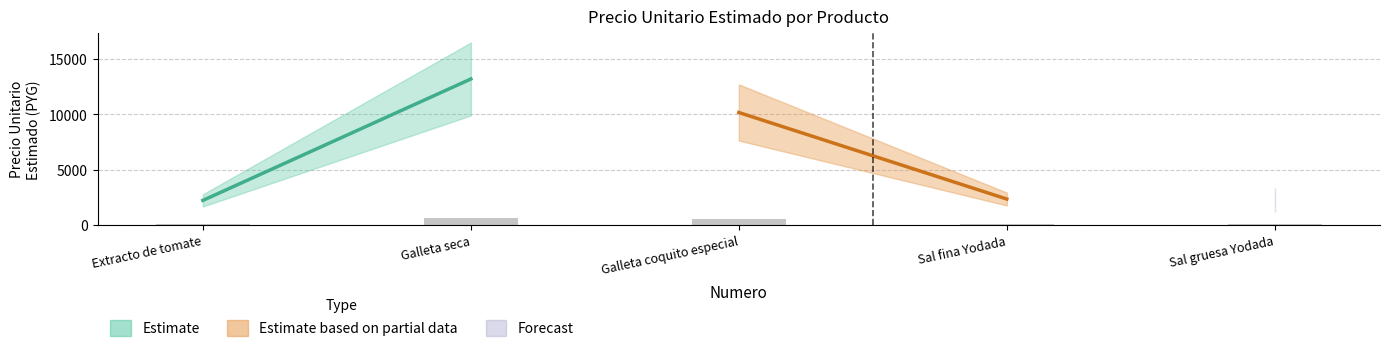

Read the value at Galleta seca.

660.0